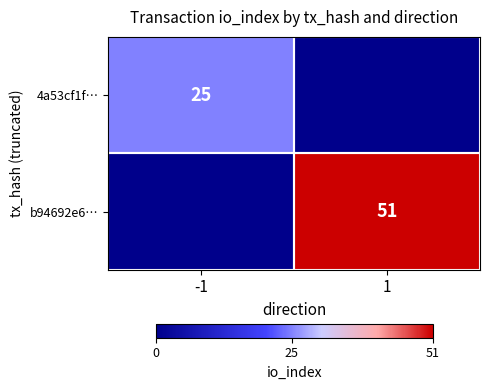

True or false: b94692e6… has a value of 51 at 1.

True